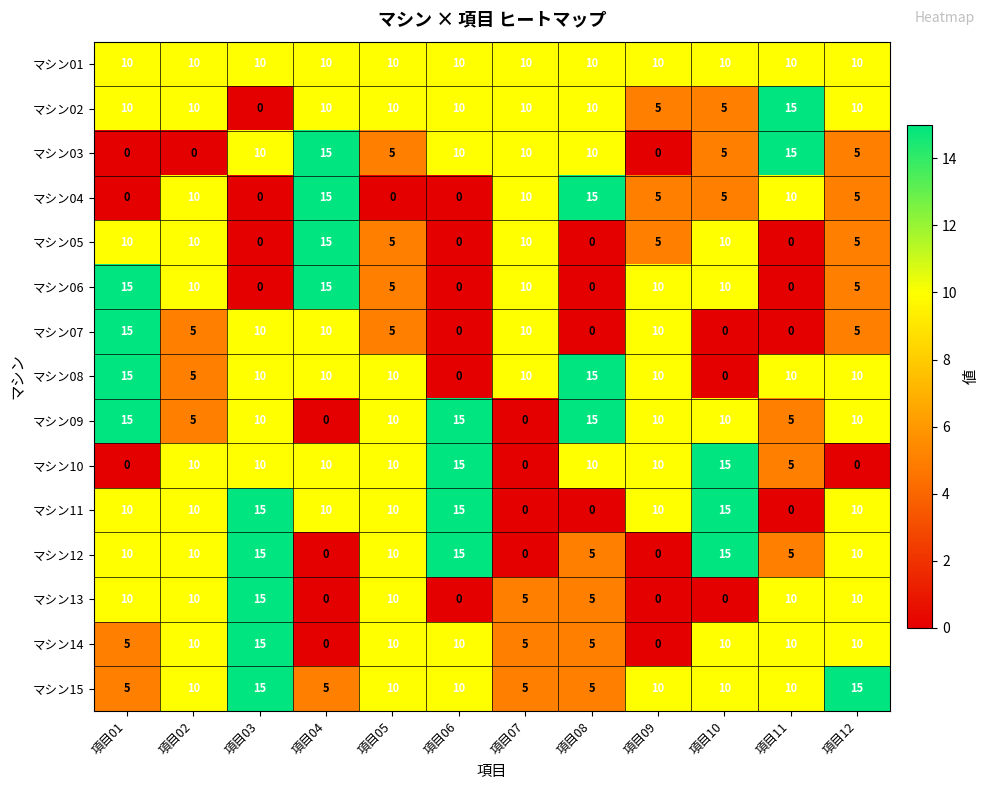

At which category is the sum across all series the highest?

項目03